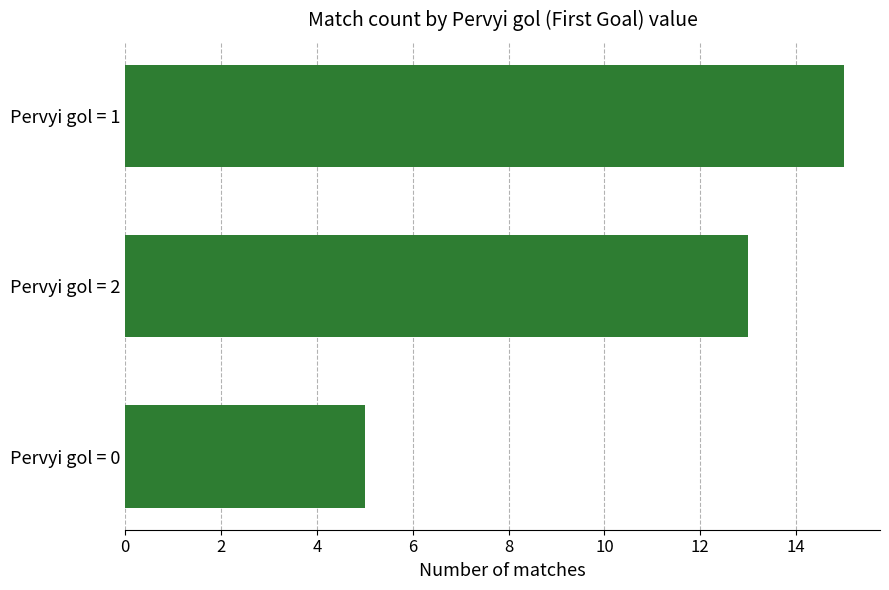

The value at Pervyi gol = 2 is 5. True or false?

False